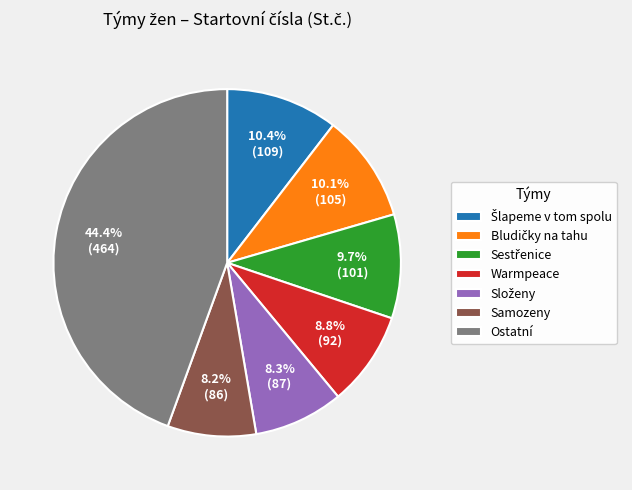

To the nearest percent, what is the average slice percentage?

14%